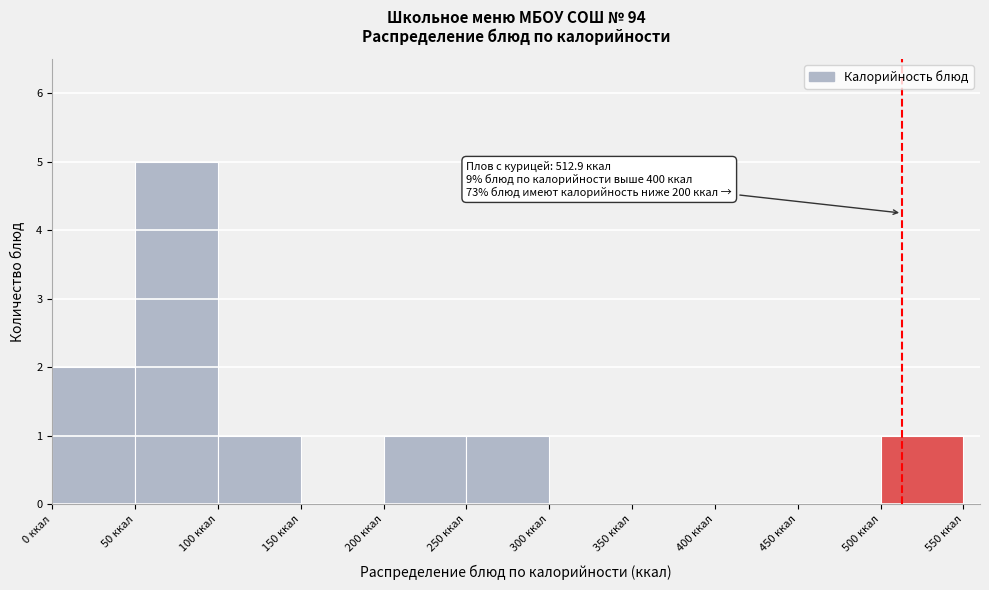

Over which range of the x-axis is the bar tallest?

50 to 100